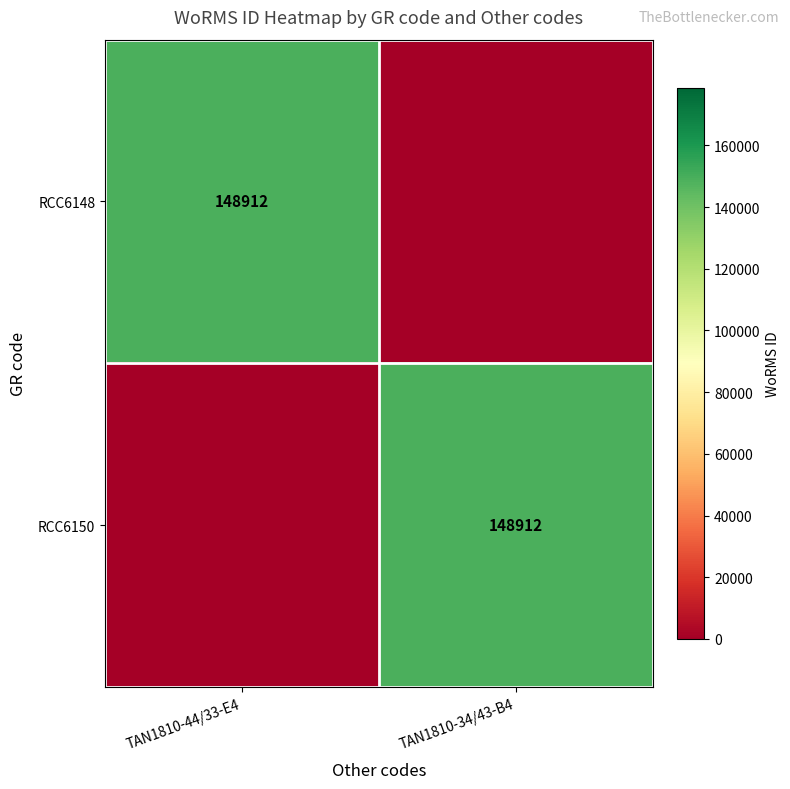

What is the difference between the highest and lowest values at TAN1810-34/43-B4?

148912